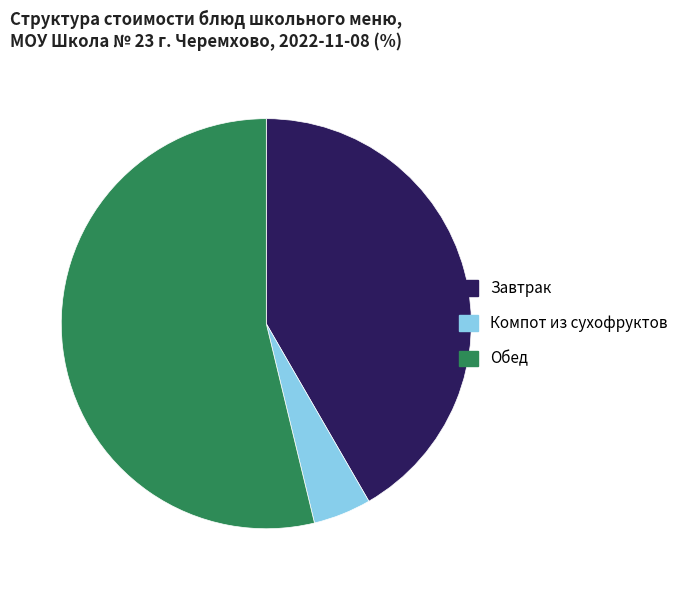

Is there a majority slice in this chart?

Yes